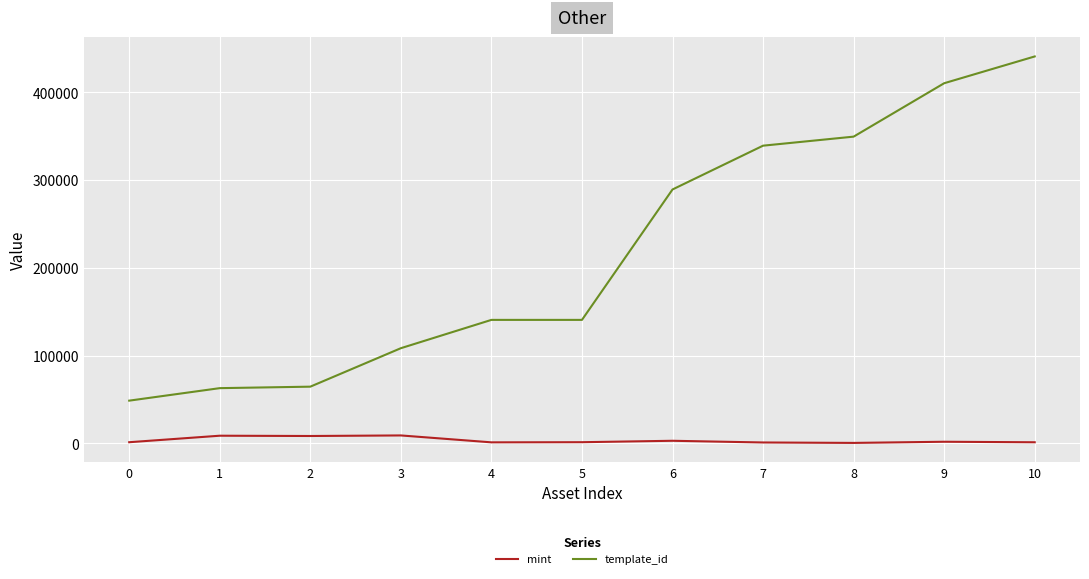

What is the total value across all series at 10?

442200